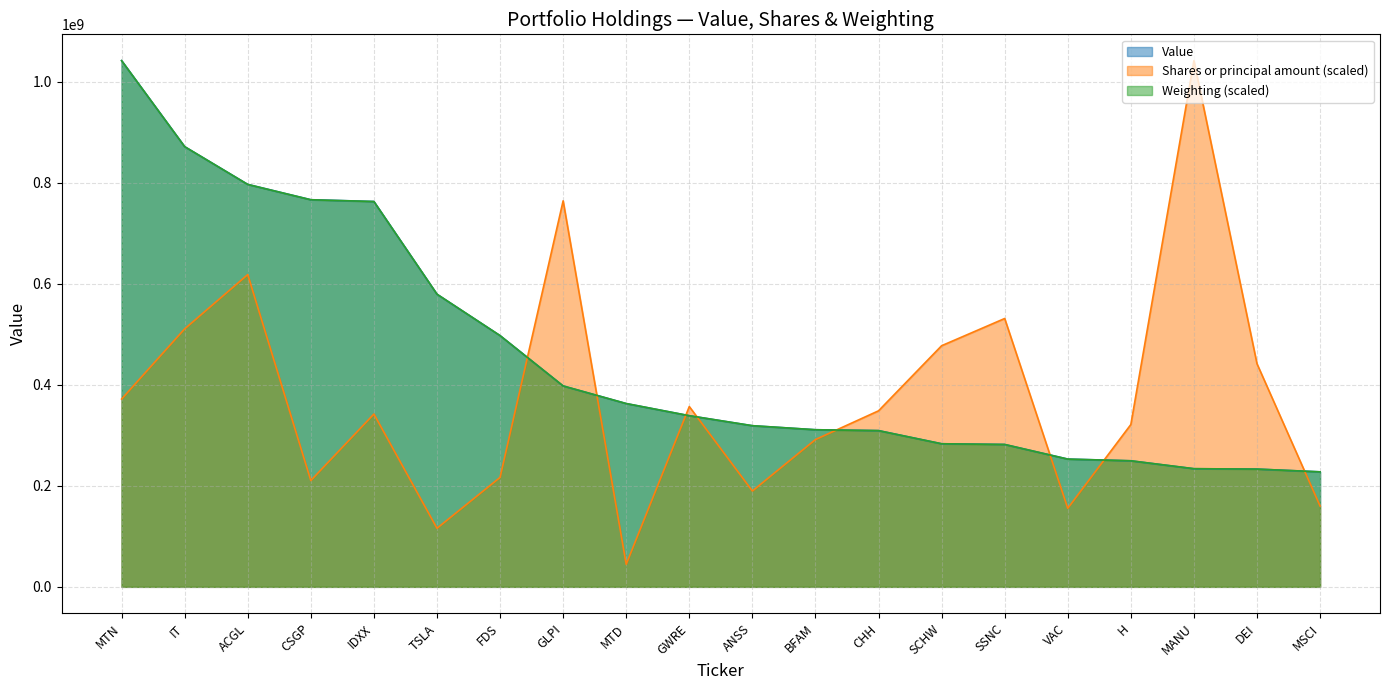

Rank the series at ACGL from lowest to highest value.

Shares or principal amount, Weighting, Value